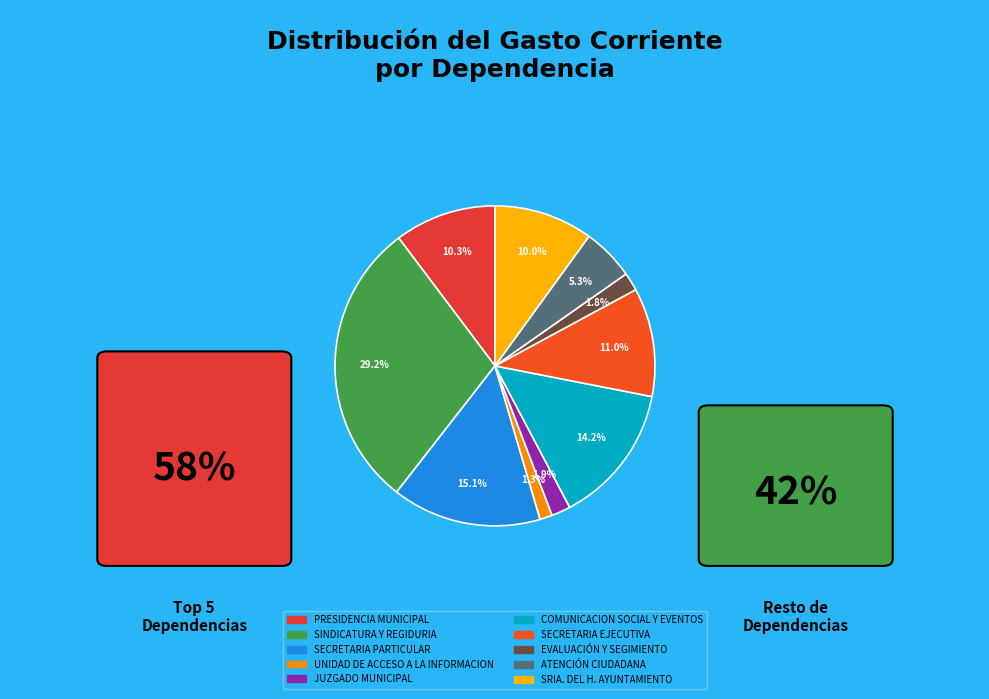

How many slices are in this pie chart?

10